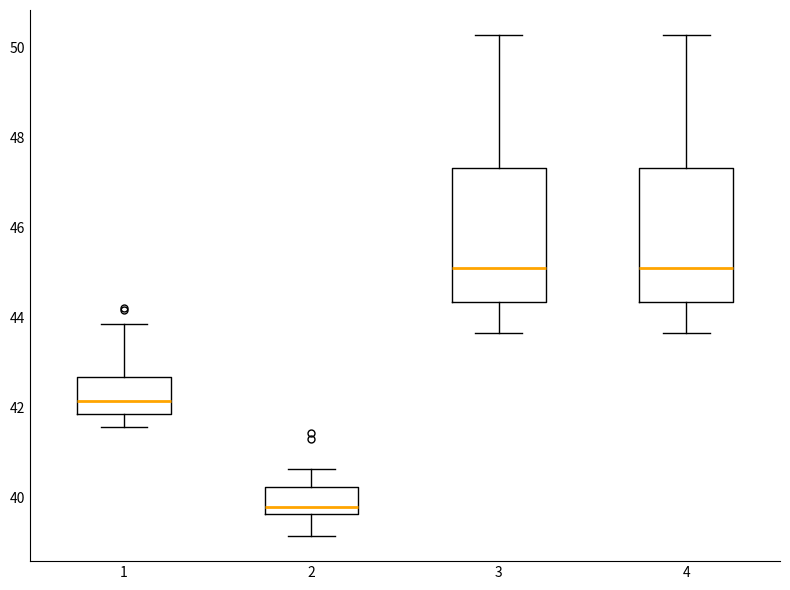

Reading left to right, read every box against the y-axis: the position of its median line, the range the box covers, and the ends of its whiskers. The values are not printed on the chart, so give them approximately, as read against the axis.

1: median 42.2, box 41.8 to 42.6, whiskers 41.6 to 43.8
2: median 39.8, box 39.6 to 40.2, whiskers 39.2 to 40.6
3: median 45.2, box 44.4 to 47.4, whiskers 43.6 to 50.2
4: median 45.2, box 44.4 to 47.4, whiskers 43.6 to 50.2